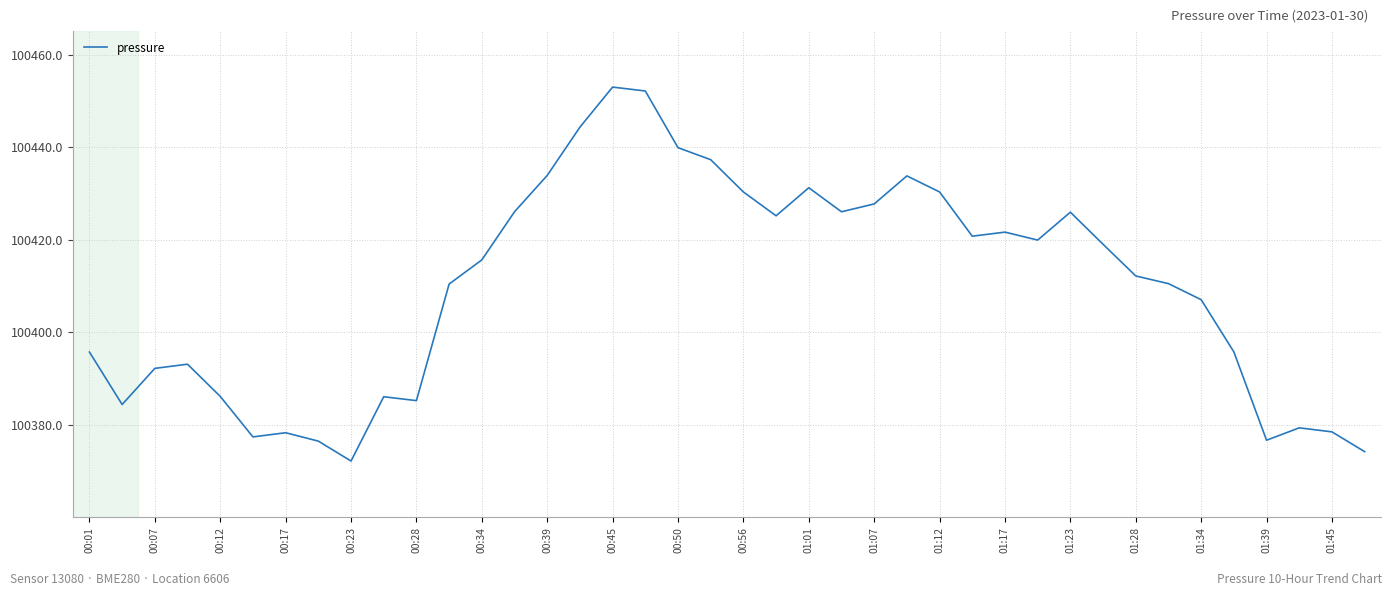

What is the maximum value shown in the chart?

100453.0